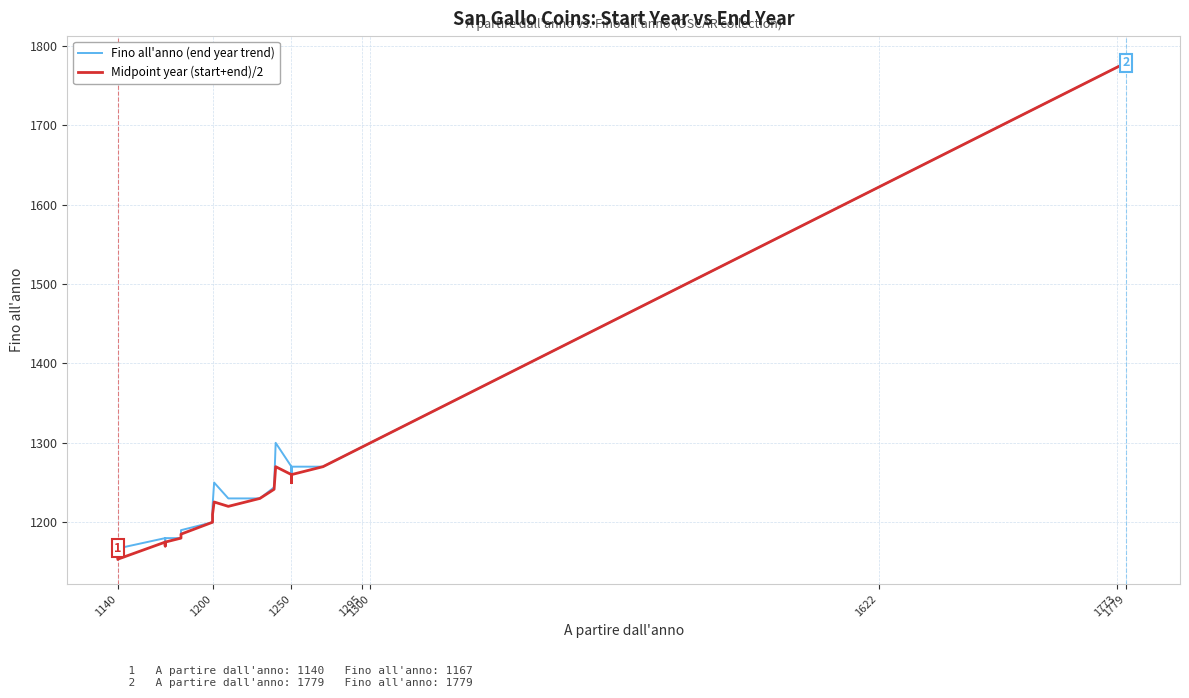

What is the value of the Midpoint year (start+end)/2 point at the 14th from the left?

1220.0